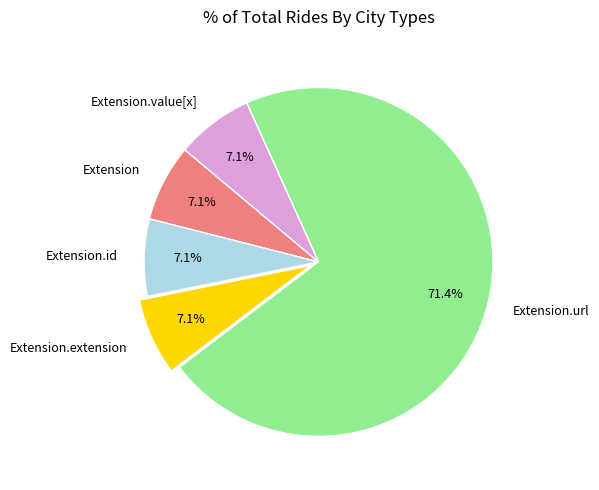

How many segments does this pie chart have?

5